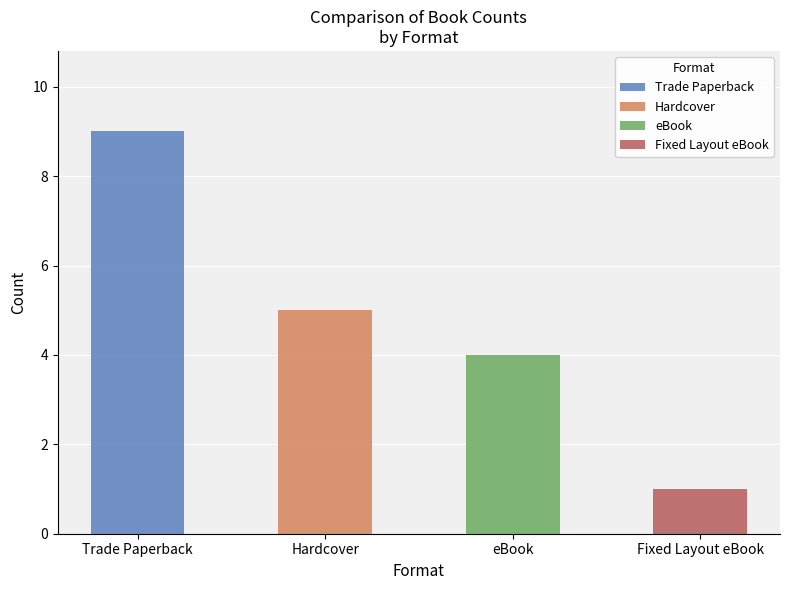

Where does the Count series first go above 2?

Trade Paperback